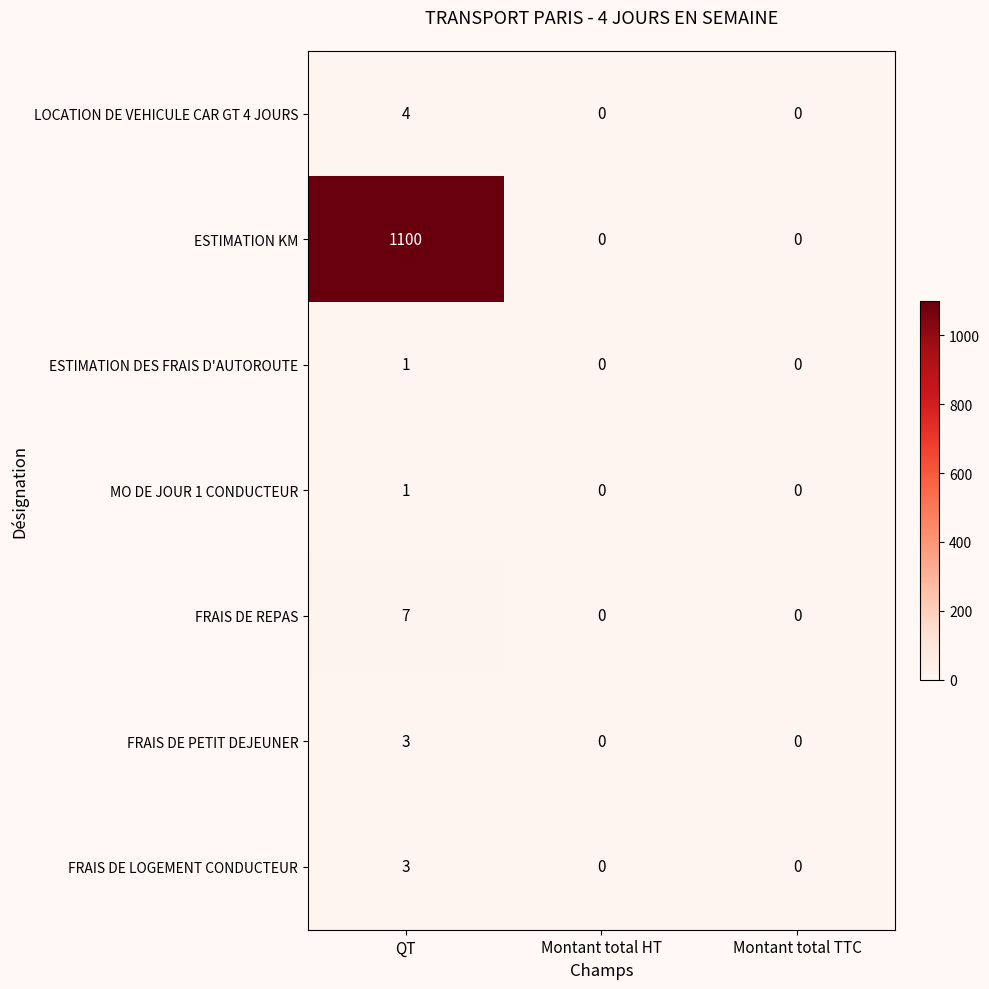

Reading left to right, transcribe all the data shown in this chart.

LOCATION DE VEHICULE CAR GT 4 JOURS: QT=4	Montant total HT=0	Montant total TTC=0
ESTIMATION KM: QT=1100	Montant total HT=0	Montant total TTC=0
ESTIMATION DES FRAIS D'AUTOROUTE: QT=1	Montant total HT=0	Montant total TTC=0
MO DE JOUR 1 CONDUCTEUR: QT=1	Montant total HT=0	Montant total TTC=0
FRAIS DE REPAS: QT=7	Montant total HT=0	Montant total TTC=0
FRAIS DE PETIT DEJEUNER: QT=3	Montant total HT=0	Montant total TTC=0
FRAIS DE LOGEMENT CONDUCTEUR: QT=3	Montant total HT=0	Montant total TTC=0